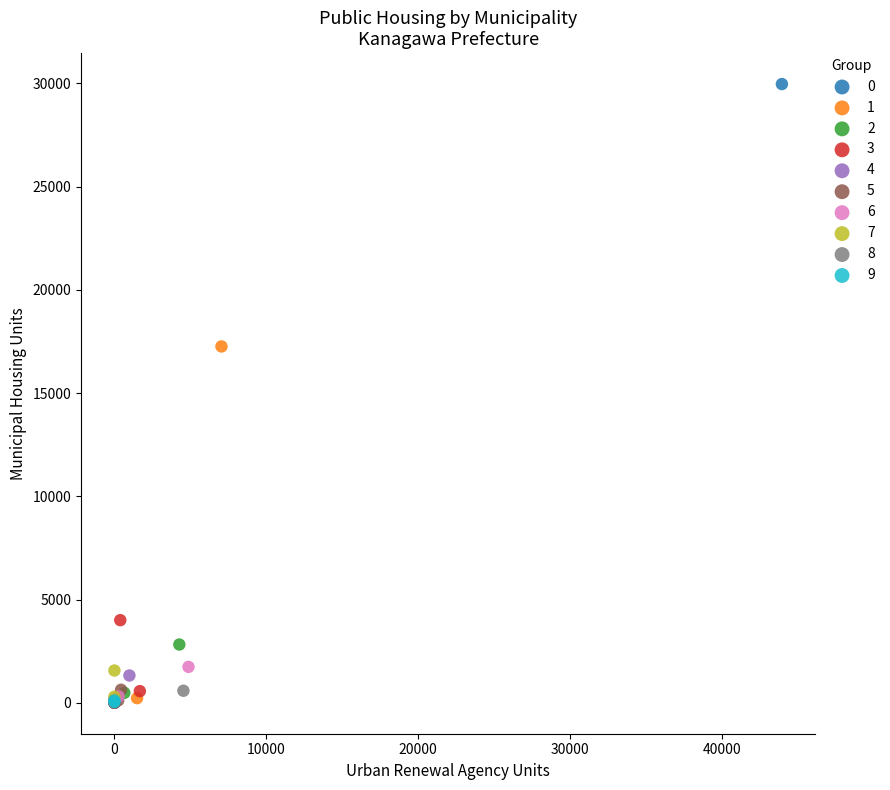

What are all the series names shown in the legend?

0, 1, 2, 3, 4, 5, 6, 7, 8, 9